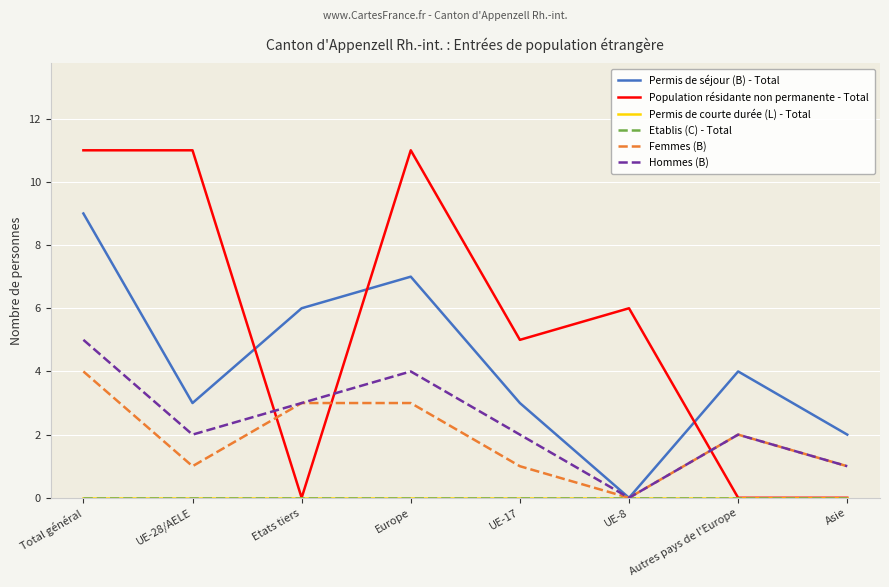

Is this an area chart (filled region under the line)?

No